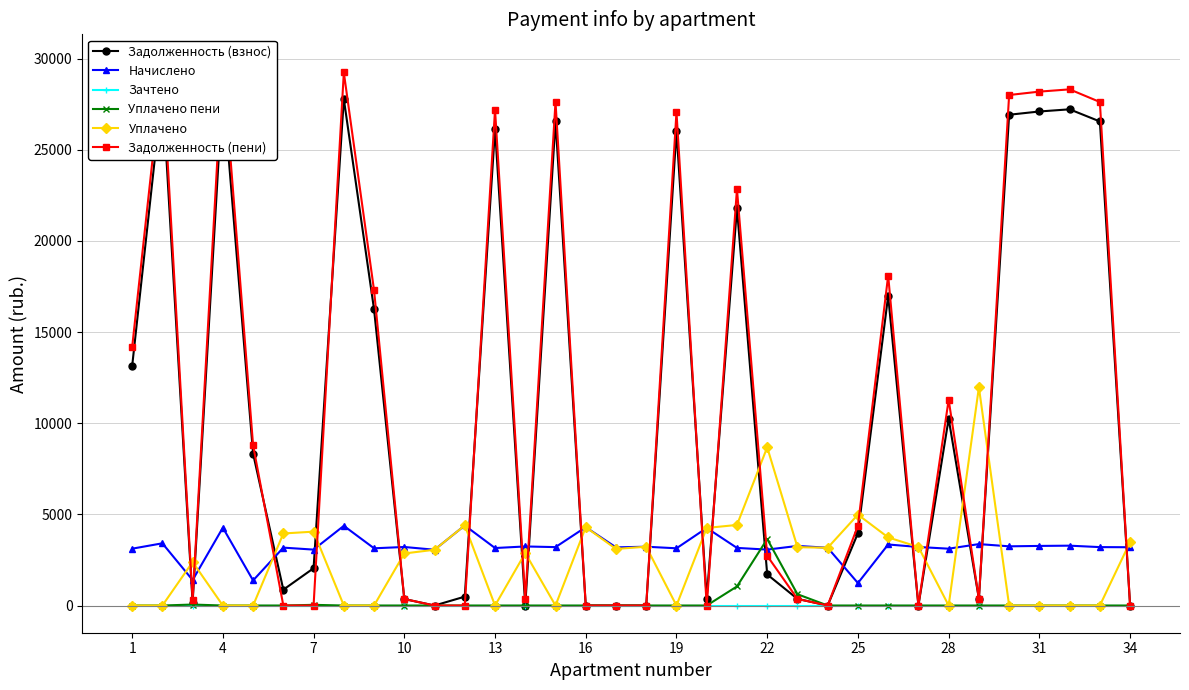

The value of Зачтено at 19 is 0.0. True or false?

True